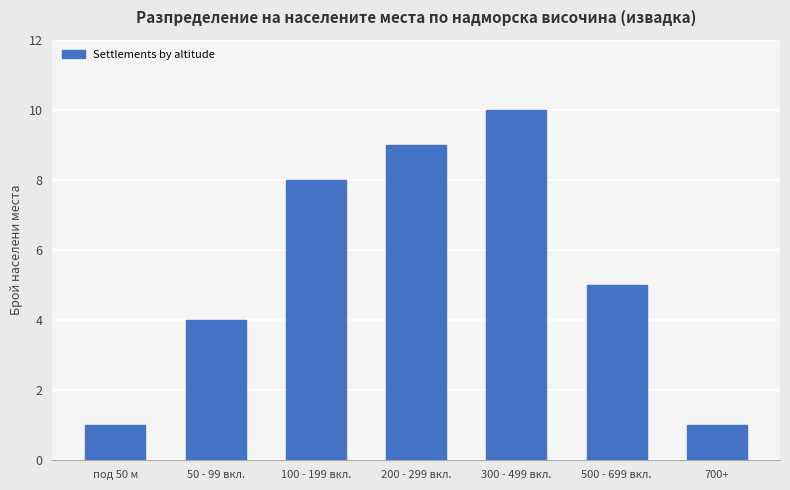

What is the value of the 7th bar from the left?

1